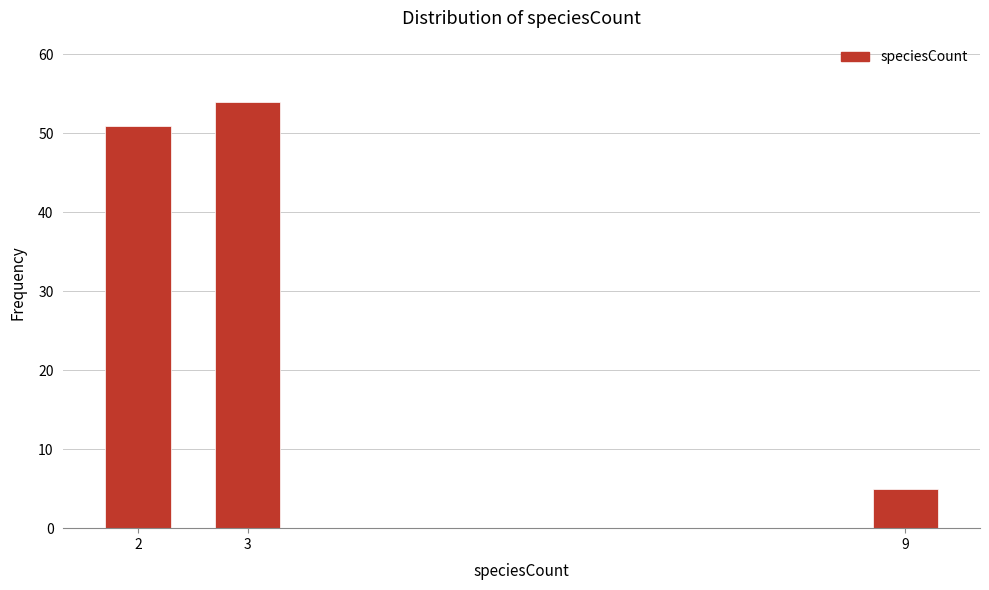

Reading right to left, transcribe all the data shown in this chart.

9=5	3=54	2=51